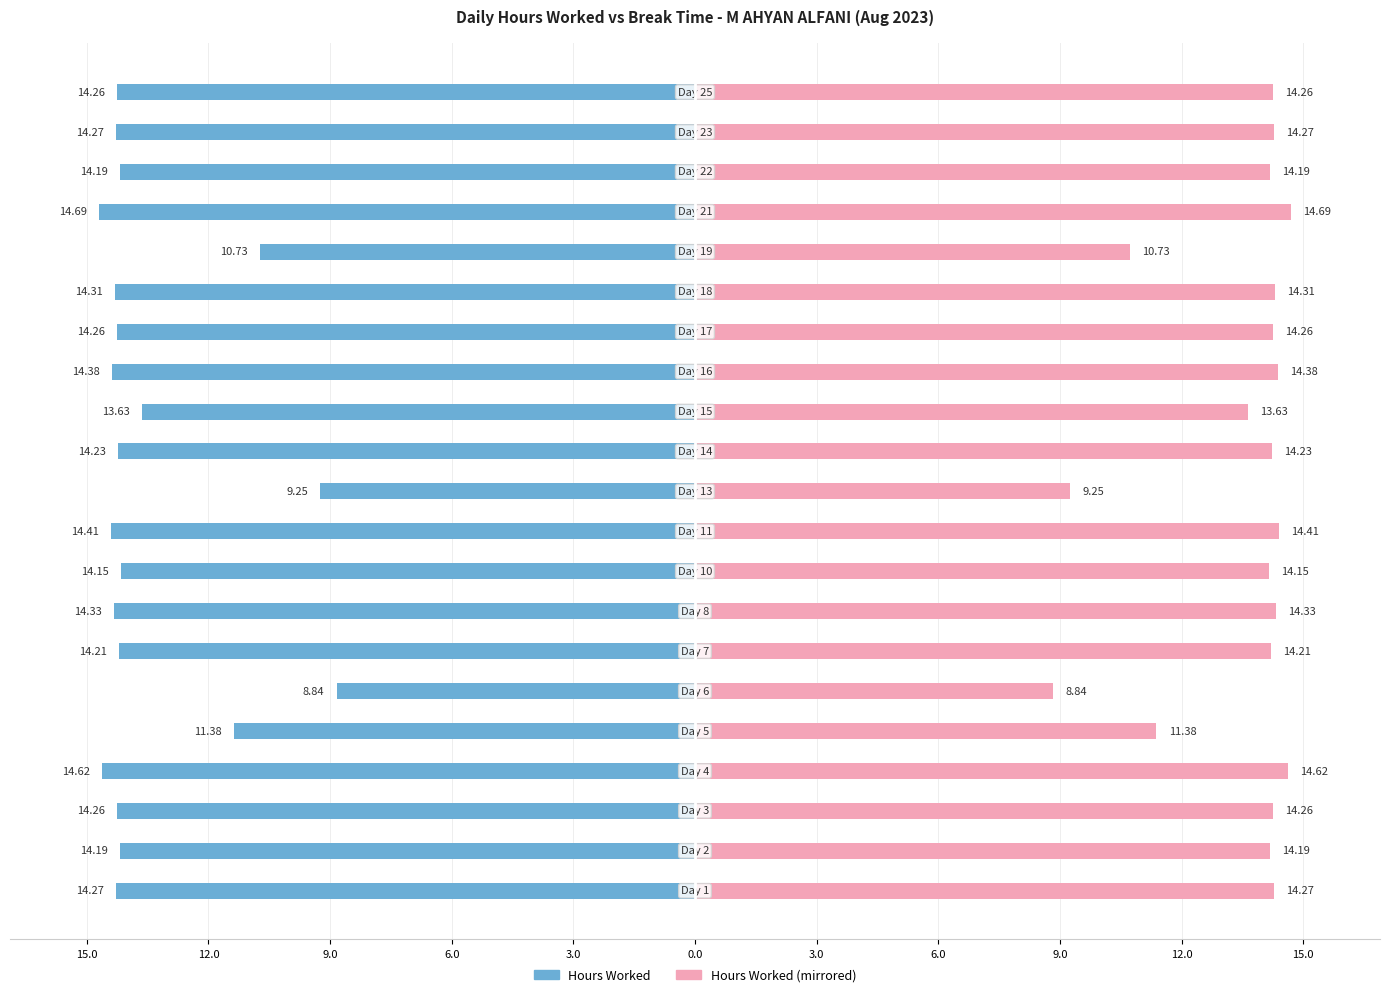

How many data points does each series have?

21